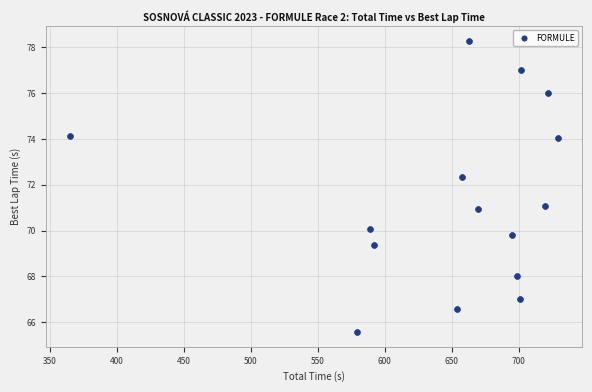

What is the range of Y values (max minus min)?

12.7